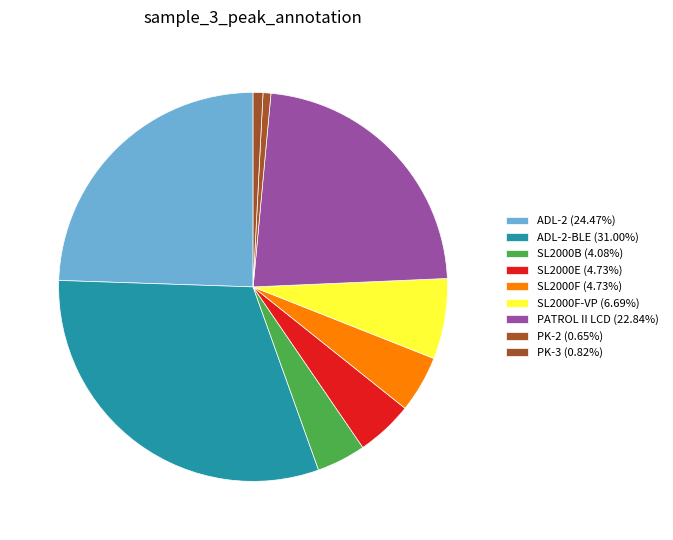

Which slice is the smallest?

PK-2